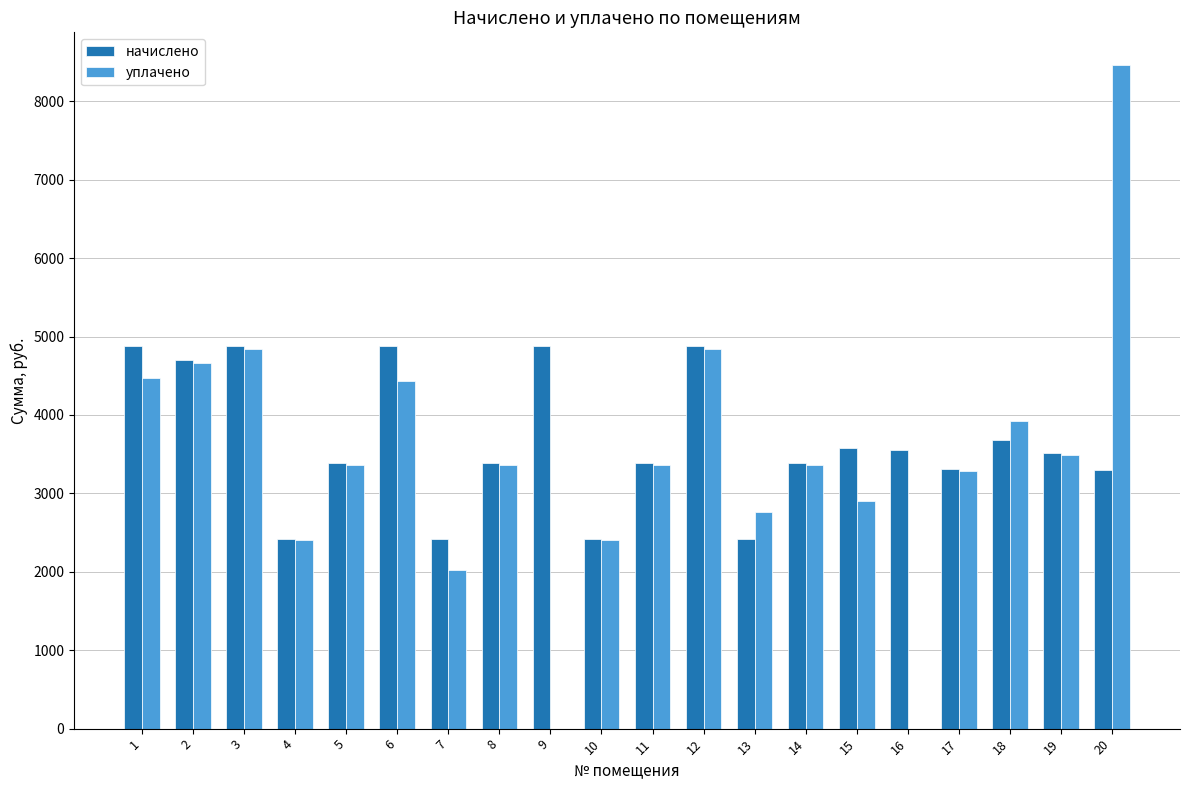

At which category is the sum across all series the highest?

20